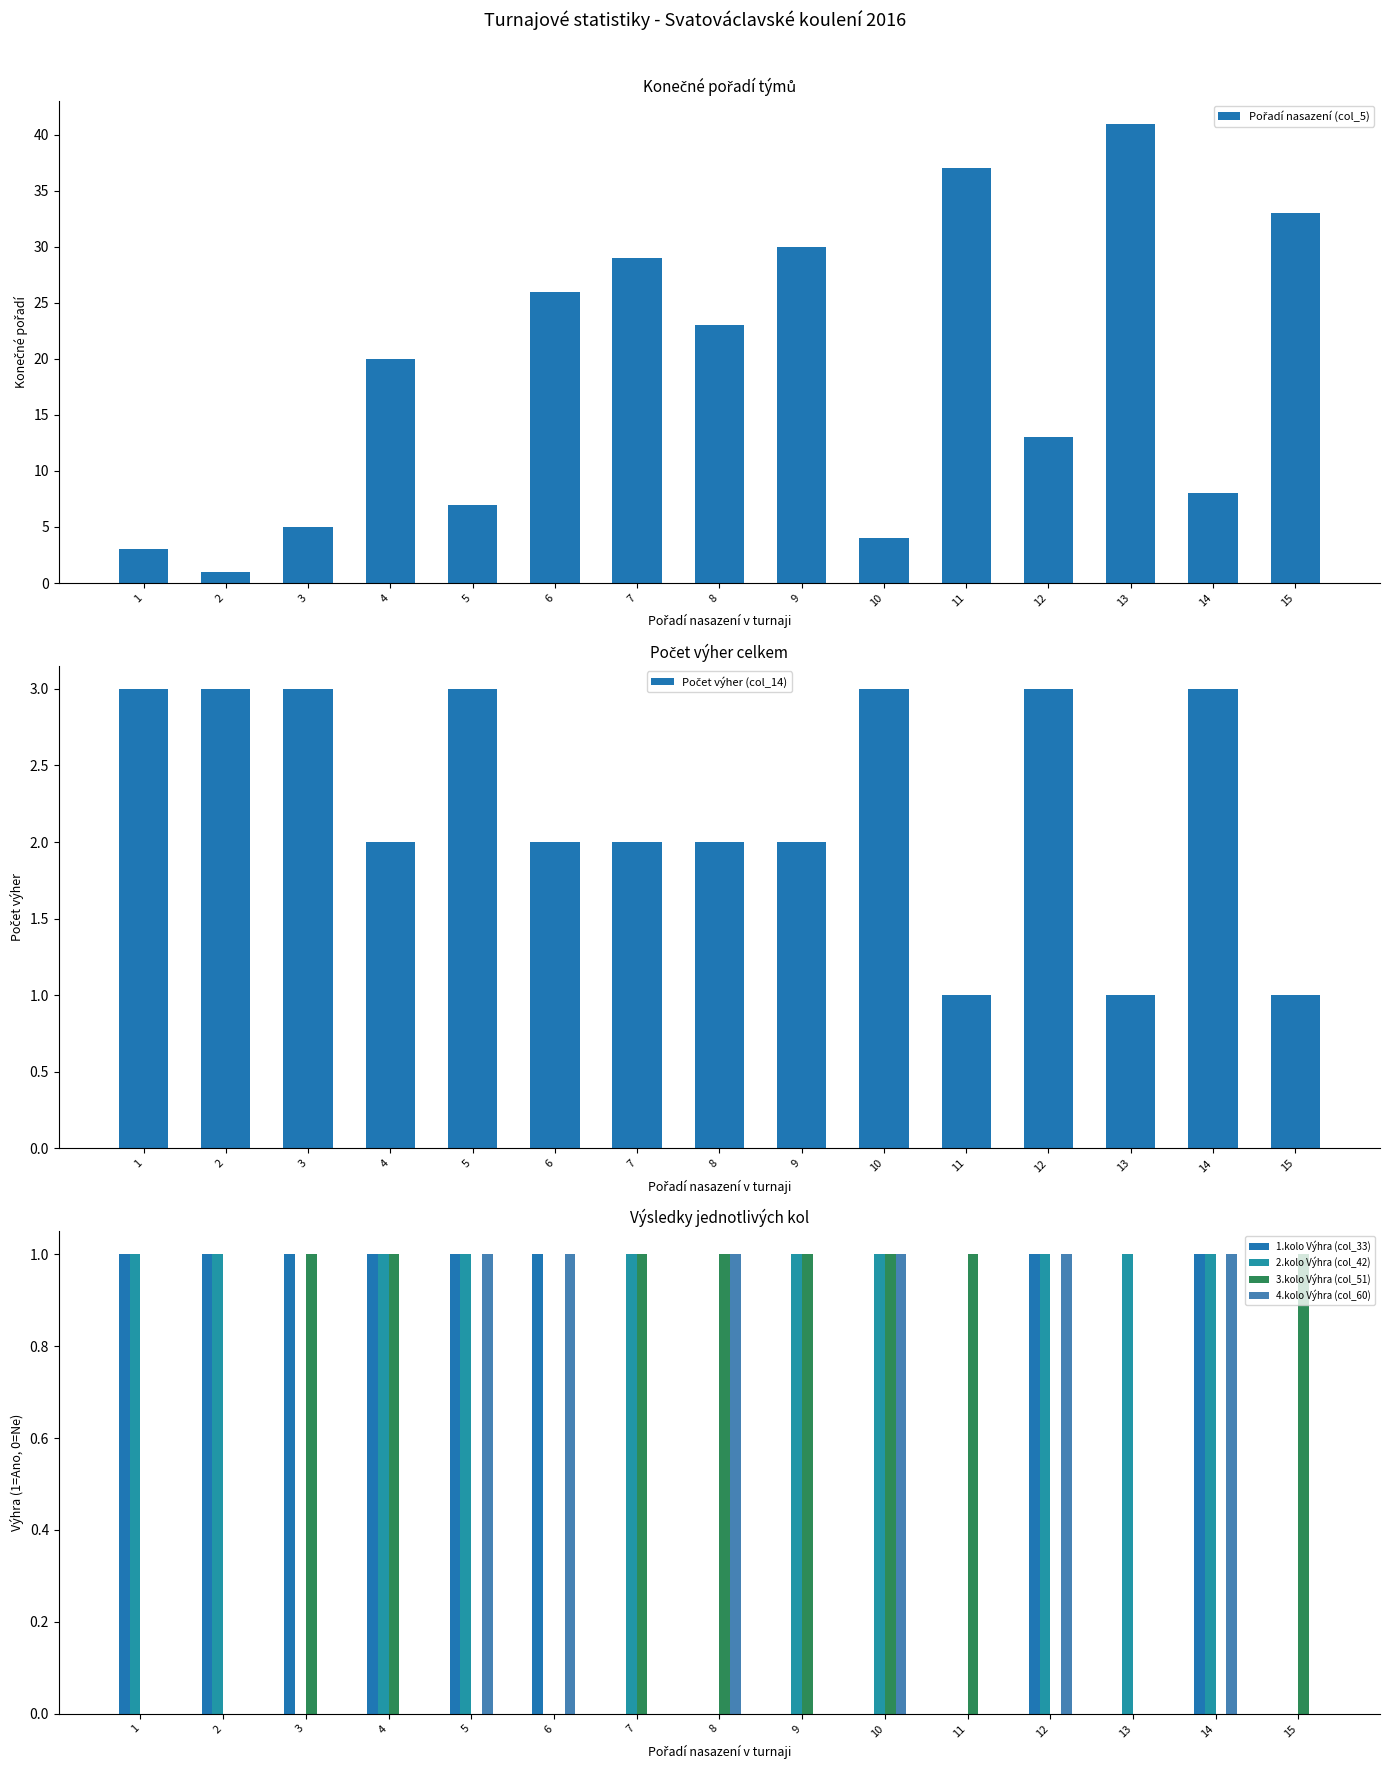

Where is 4.kolo Výhra (col_60) nearest to the value 0?

1